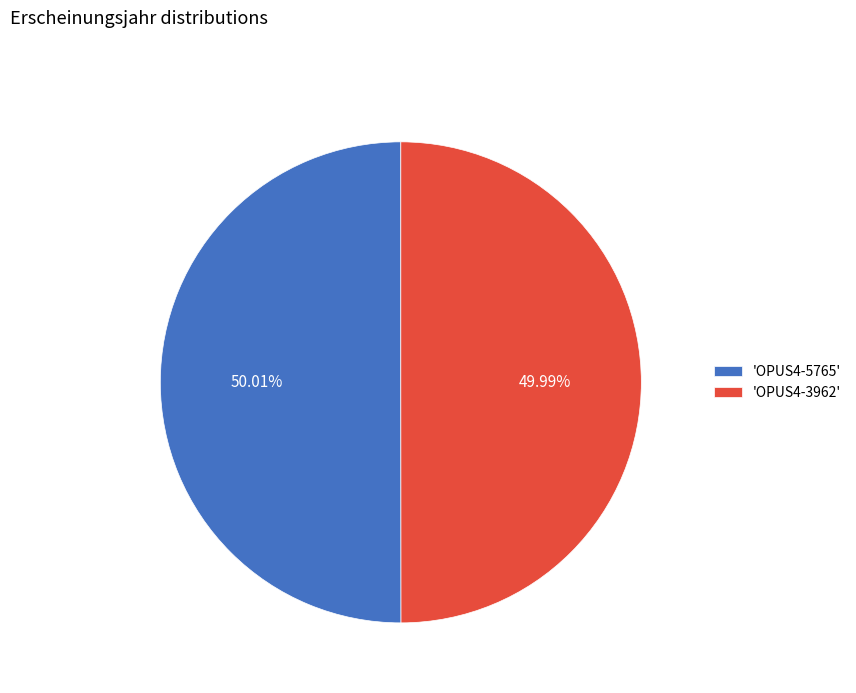

Is the sum of 'OPUS4-5765' and 'OPUS4-3962' greater than half?

Yes